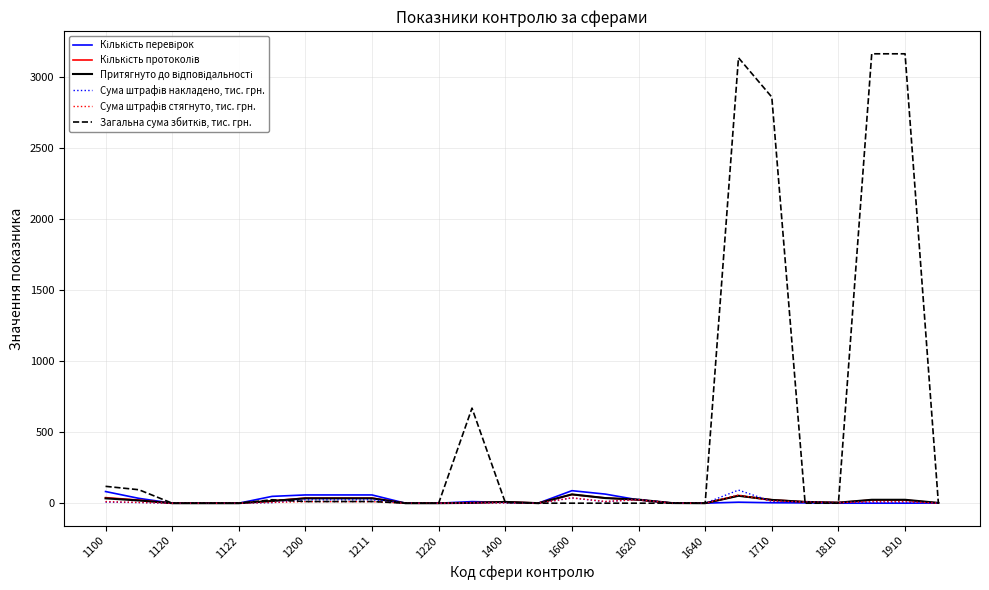

What is the maximum value shown in the chart?

3163.6